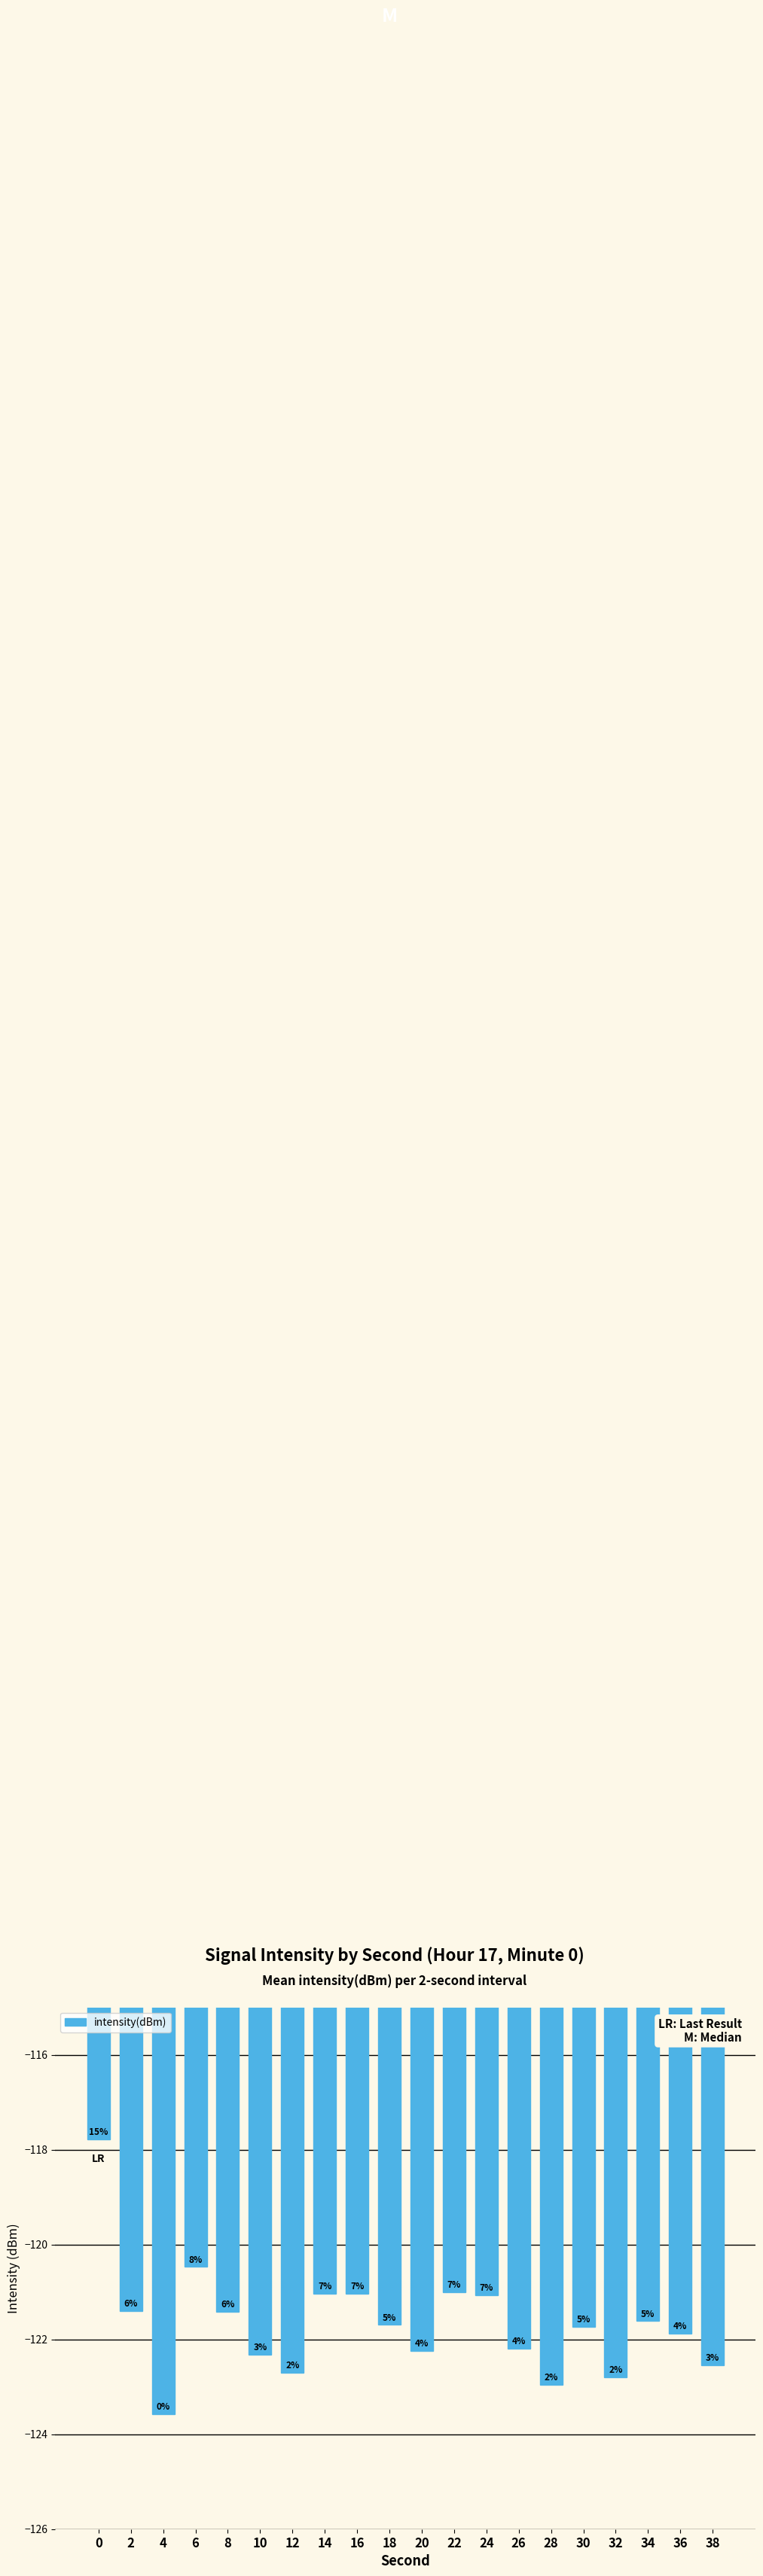

Is it true that the value at 18 is -121.7?

True